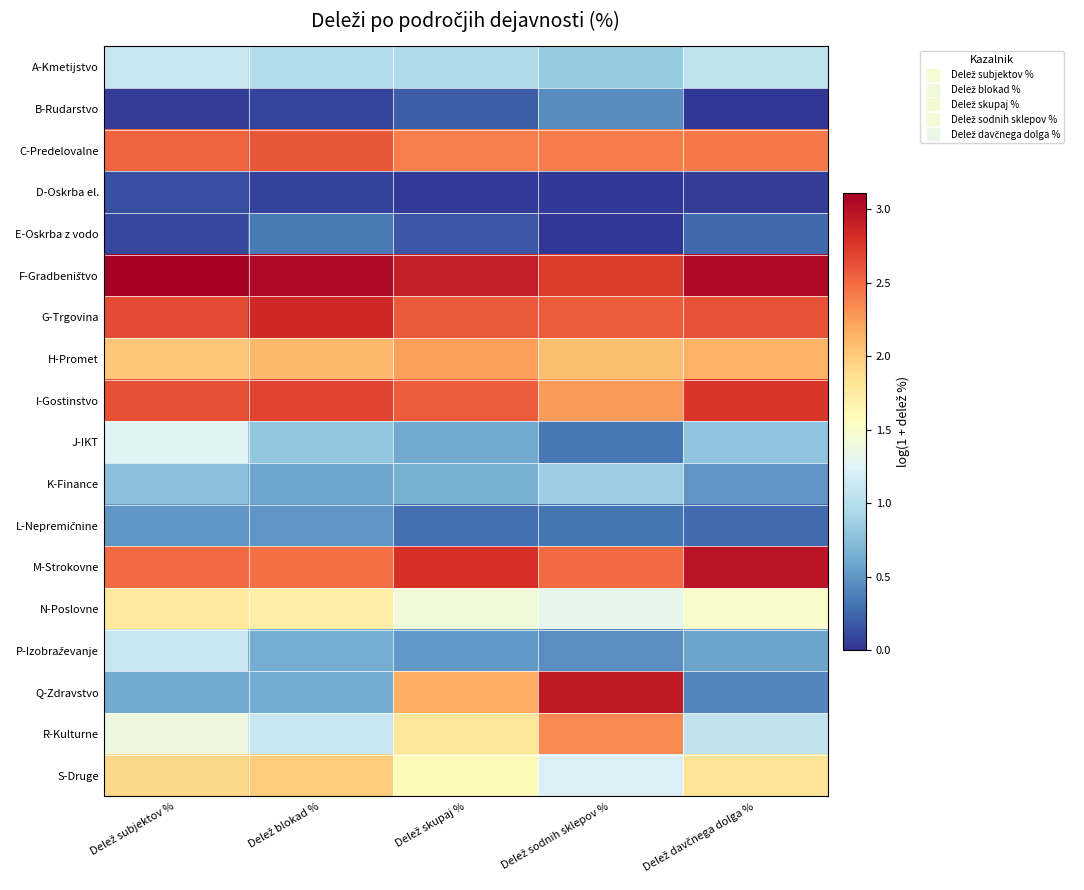

How many series are shown in this chart?

18